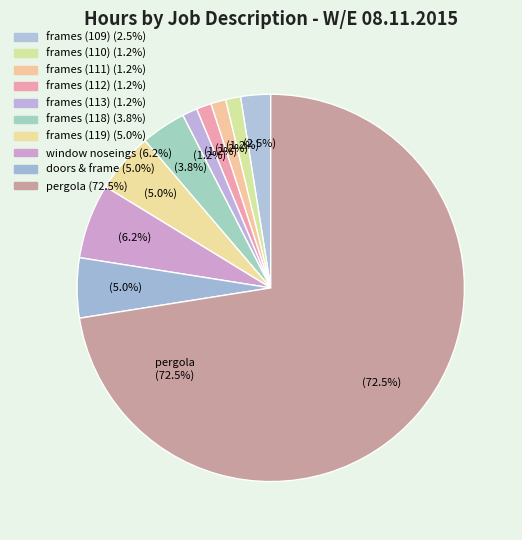

Is the sum of window noseings and frames (113) greater than half?

No